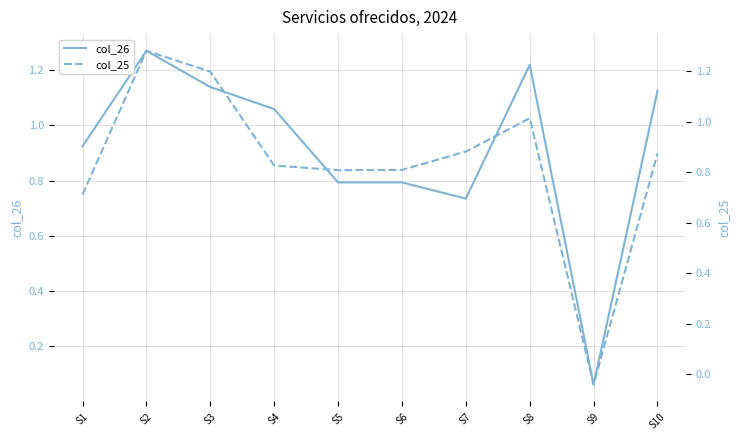

Reading left to right, what are all the values shown in this chart?

col_26: S1=0.9	S2=1.3	S3=1.1	S4=1.1	S5=0.8	S6=0.8	S7=0.7	S8=1.2	S9=0.1	S10=1.1
col_25: S1=0.7	S2=1.3	S3=1.2	S4=0.8	S5=0.8	S6=0.8	S7=0.9	S8=1.0	S9=-0.0	S10=0.9